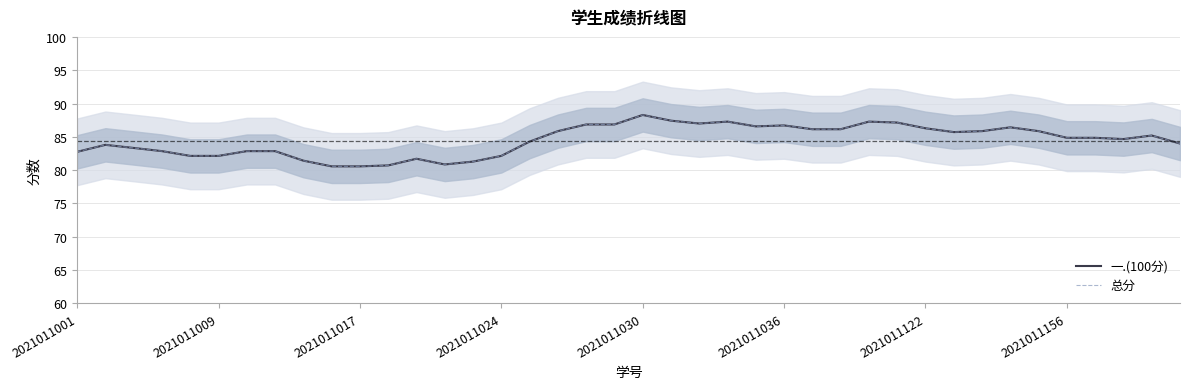

Which category has the lowest value in the 总分 series?

9